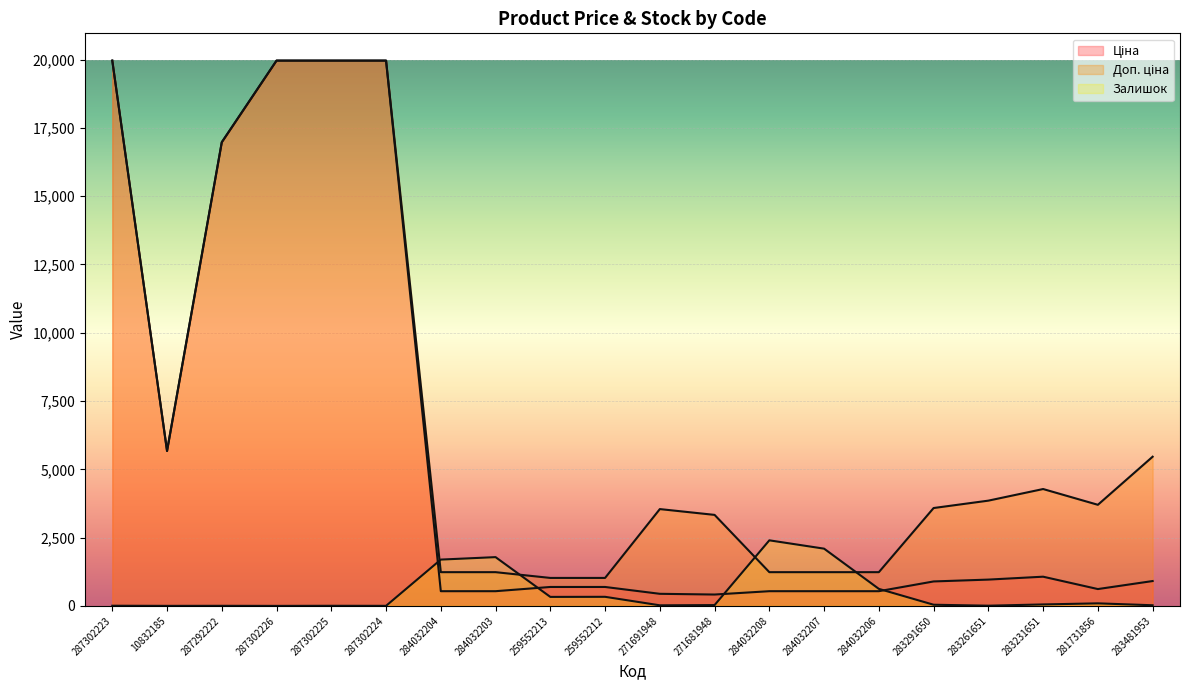

What are all the series names shown in the legend?

Ціна, Доп. ціна, Залишок